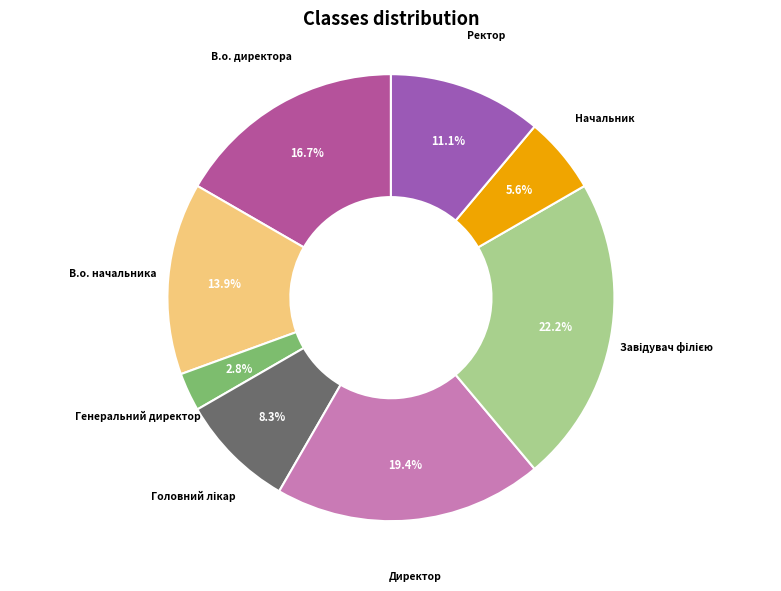

How many slices are in this pie chart?

8